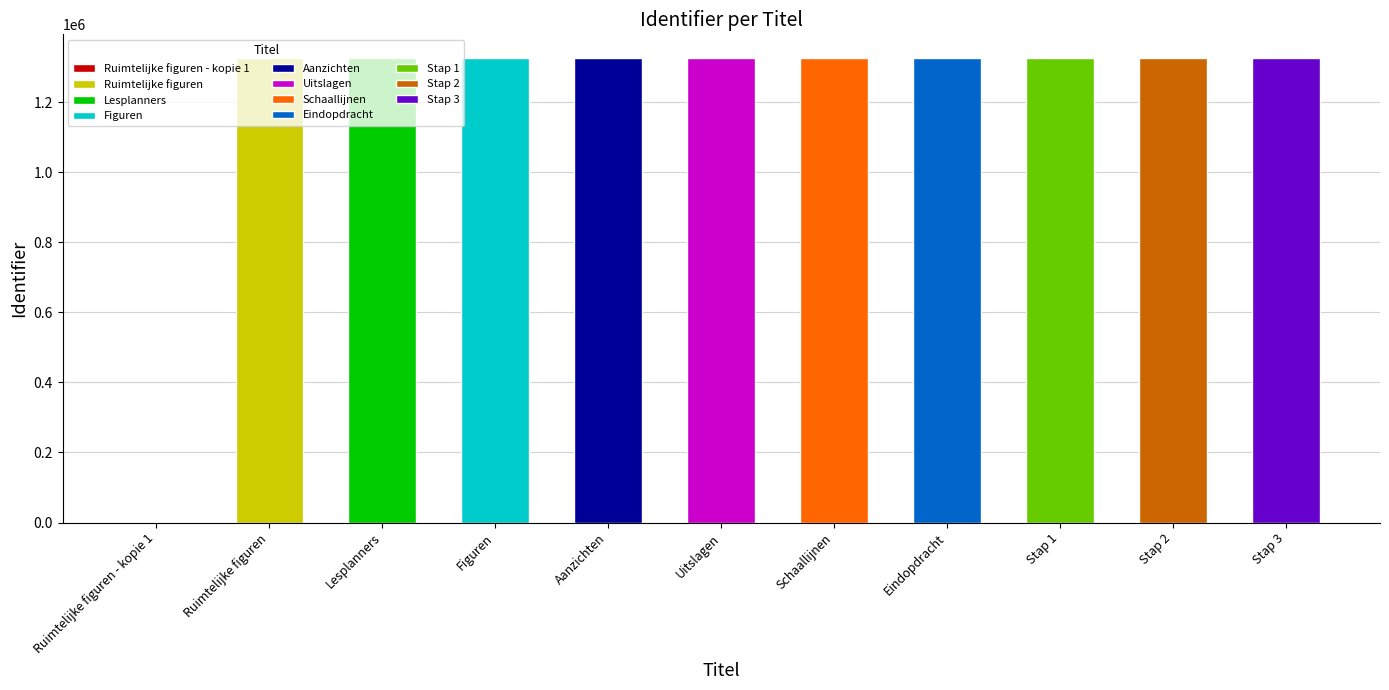

Approximately how many times larger is the value at Stap 1 compared to Stap 2?

1.0